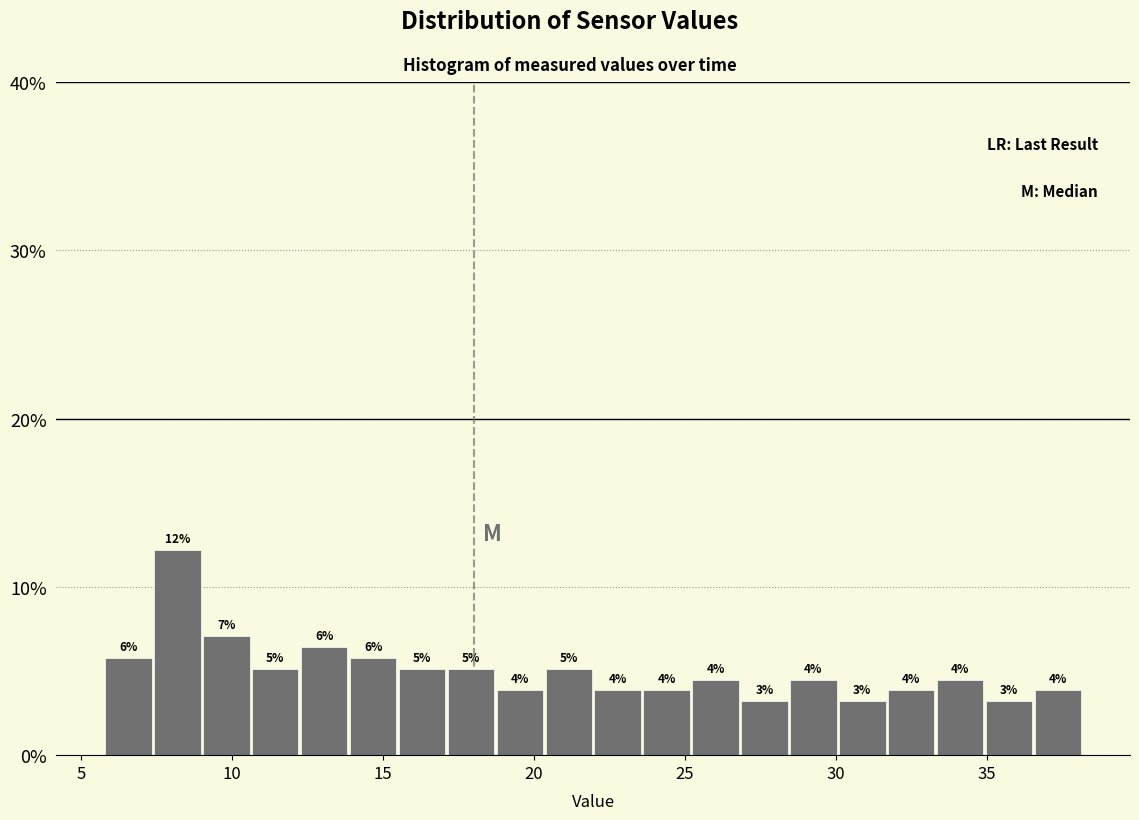

Around what value on the x-axis is the tallest bar? Give the approximate position of its centre, as read against the axis.

8.0